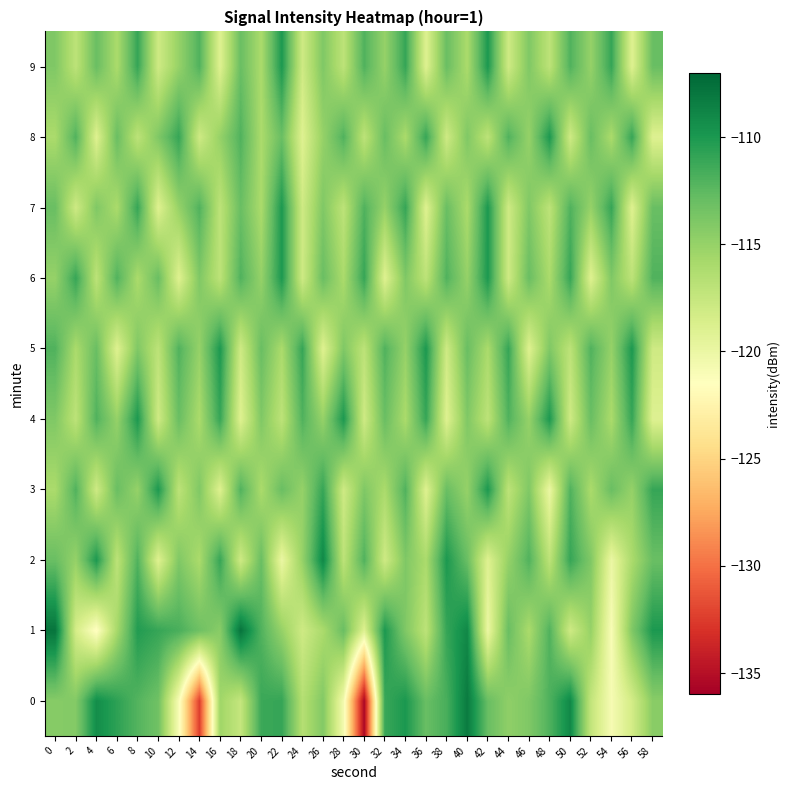

How many categories are shown in the chart?

30